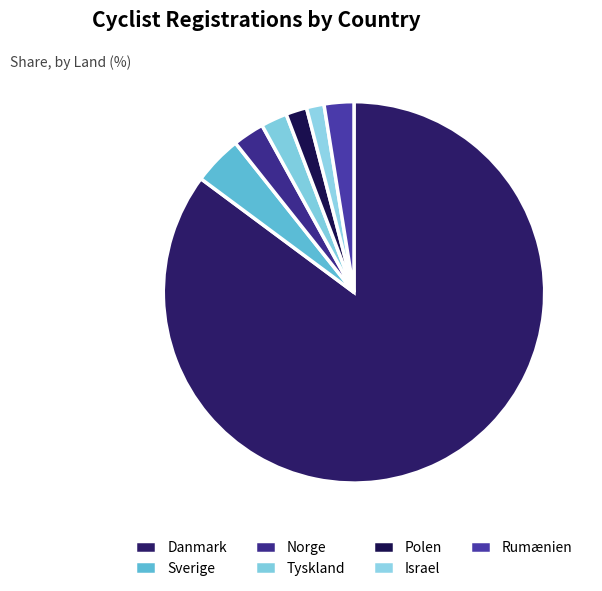

To the nearest percent, what is the combined percentage of Norge and Tyskland?

5%